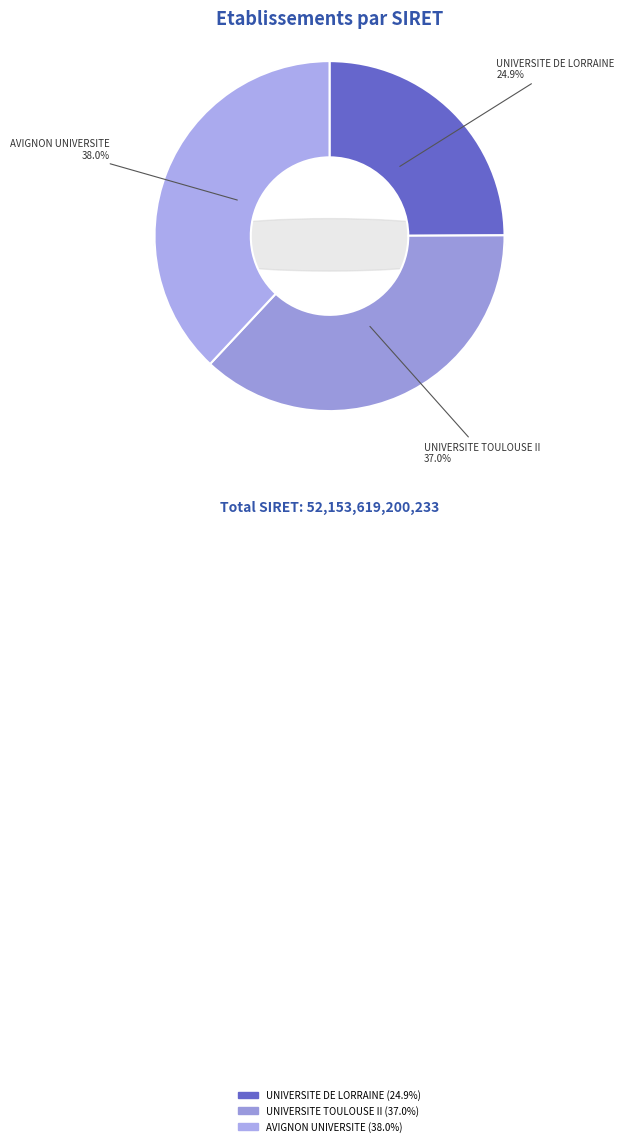

How many segments does this pie chart have?

3